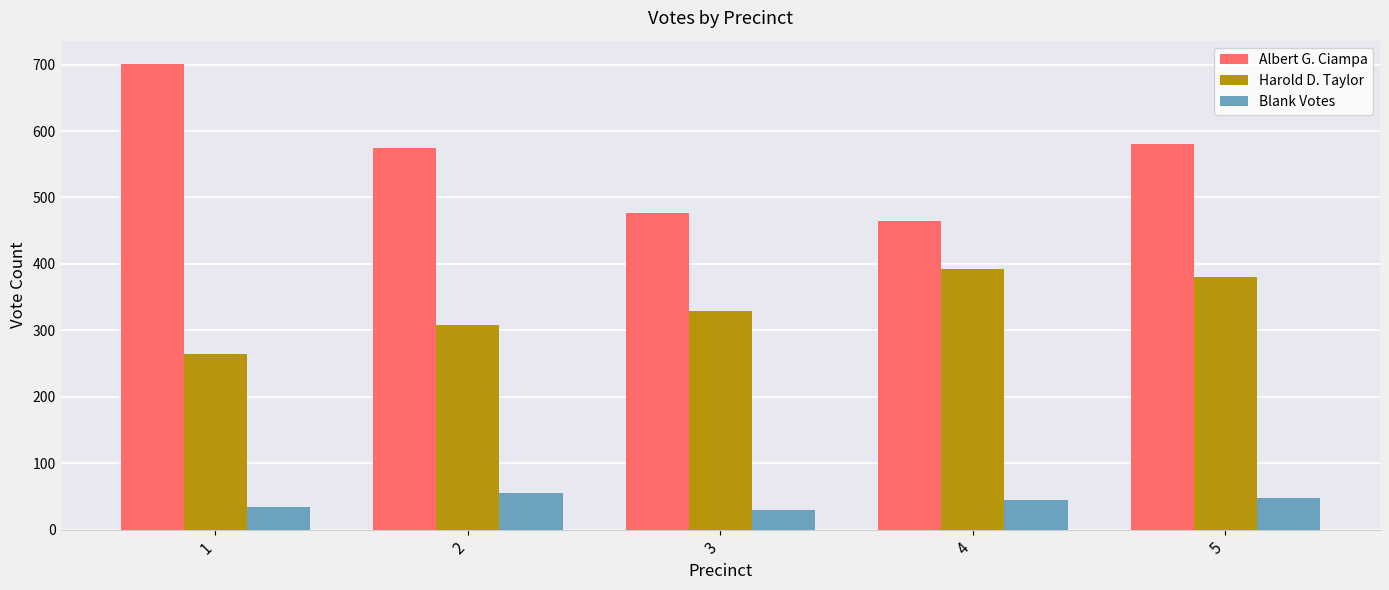

Is the value of Blank Votes at 3 greater than the value of Harold D. Taylor at 3?

No